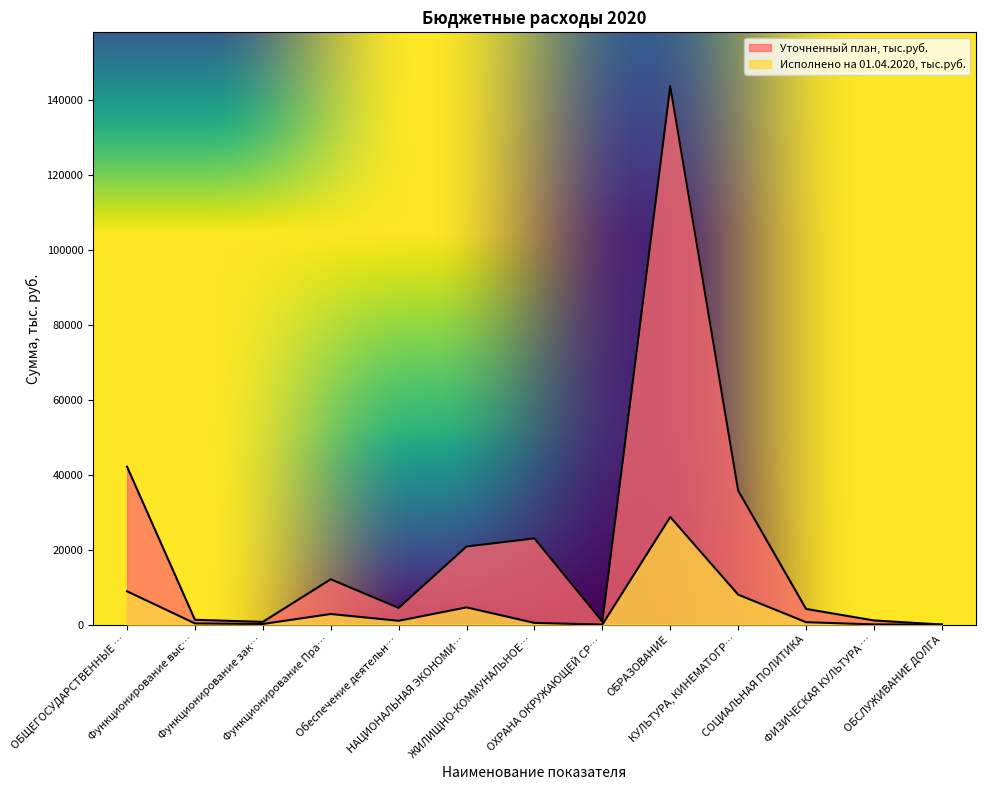

How many data points in Исполнено на 01.04.2020, тыс.руб. are above 637?

7